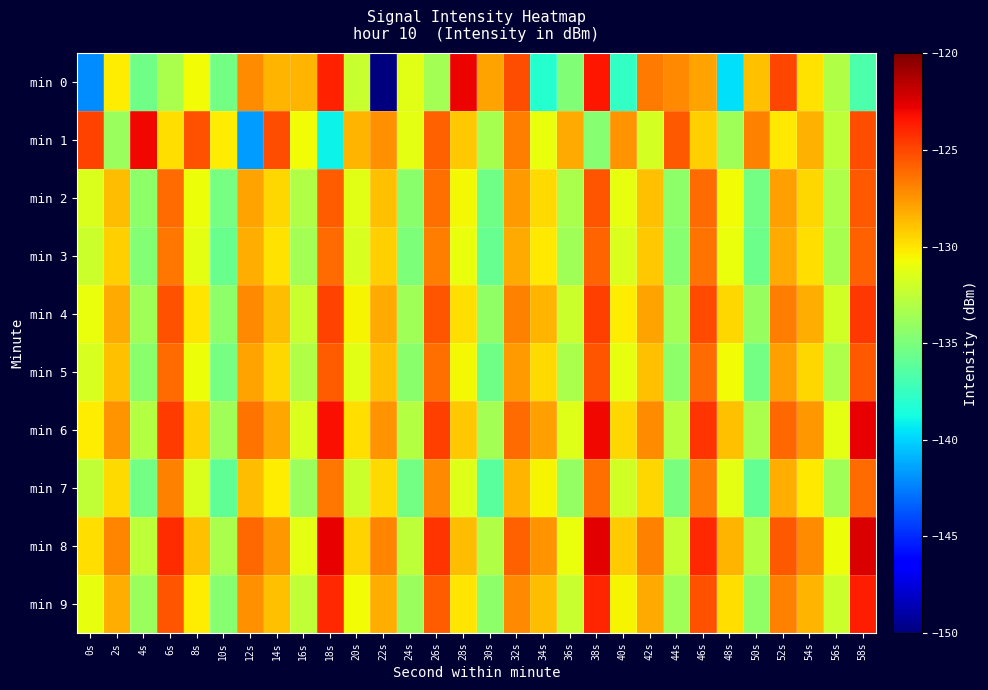

Reading left to right, list all the values displayed in this chart.

min 0: 0s=-142.1	2s=-130.3	4s=-135.5	6s=-133.3	8s=-130.7	10s=-135.2	12s=-127.2	14s=-128.4	16s=-128.5	18s=-123.9	20s=-132.2	22s=-150.0	24s=-131.3	26s=-133.5	28s=-122.9	30s=-127.9	32s=-125.2	34s=-138.1	36s=-134.8	38s=-123.5	40s=-137.6	42s=-126.6	44s=-127.1	46s=-127.9	48s=-139.7	50s=-128.9	52s=-125.0	54s=-129.9	56s=-133.0	58s=-136.7
min 1: 0s=-124.9	2s=-133.9	4s=-123.0	6s=-129.7	8s=-125.3	10s=-130.2	12s=-141.7	14s=-125.2	16s=-130.7	18s=-139.1	20s=-128.5	22s=-127.3	24s=-131.2	26s=-125.8	28s=-129.1	30s=-133.4	32s=-126.7	34s=-130.9	36s=-128.2	38s=-134.6	40s=-127.4	42s=-131.8	44s=-125.6	46s=-129.3	48s=-133.7	50s=-126.9	52s=-130.1	54s=-128.4	56s=-132.6	58s=-125.2
min 2: 0s=-131.5	2s=-128.7	4s=-134.3	6s=-126.1	8s=-130.8	10s=-135.2	12s=-127.9	14s=-129.5	16s=-133.1	18s=-125.7	20s=-131.3	22s=-128.9	24s=-134.5	26s=-126.3	28s=-130.6	30s=-135.4	32s=-127.7	34s=-129.7	36s=-133.3	38s=-125.5	40s=-131.1	42s=-128.8	44s=-134.4	46s=-126.2	48s=-130.7	50s=-135.3	52s=-127.8	54s=-129.6	56s=-133.2	58s=-125.6
min 3: 0s=-132.1	2s=-129.3	4s=-134.7	6s=-126.5	8s=-131.2	10s=-135.6	12s=-128.3	14s=-129.9	16s=-133.5	18s=-126.1	20s=-131.7	22s=-129.3	24s=-134.9	26s=-126.7	28s=-131.0	30s=-135.8	32s=-128.1	34s=-130.1	36s=-133.7	38s=-125.9	40s=-131.5	42s=-129.1	44s=-134.6	46s=-126.4	48s=-130.9	50s=-135.5	52s=-128.2	54s=-129.8	56s=-133.4	58s=-125.8
min 4: 0s=-130.9	2s=-128.1	4s=-133.7	6s=-125.3	8s=-130.0	10s=-134.4	12s=-127.1	14s=-128.7	16s=-132.3	18s=-124.9	20s=-130.5	22s=-128.1	24s=-133.7	26s=-125.5	28s=-129.8	30s=-134.2	32s=-126.9	34s=-128.5	36s=-132.1	38s=-124.7	40s=-130.3	42s=-127.9	44s=-133.5	46s=-125.1	48s=-129.6	50s=-134.0	52s=-126.7	54s=-128.3	56s=-131.9	58s=-124.5
min 5: 0s=-131.7	2s=-128.9	4s=-134.5	6s=-126.1	8s=-130.8	10s=-135.2	12s=-127.9	14s=-129.5	16s=-133.1	18s=-125.7	20s=-131.3	22s=-128.9	24s=-134.5	26s=-126.3	28s=-130.6	30s=-135.4	32s=-127.7	34s=-129.7	36s=-133.3	38s=-125.5	40s=-131.1	42s=-128.8	44s=-134.4	46s=-126.2	48s=-130.7	50s=-135.3	52s=-127.8	54s=-129.6	56s=-133.2	58s=-125.6
min 6: 0s=-130.2	2s=-127.4	4s=-133.0	6s=-124.6	8s=-129.3	10s=-133.7	12s=-126.4	14s=-128.0	16s=-131.6	18s=-123.2	20s=-129.8	22s=-127.4	24s=-133.0	26s=-124.8	28s=-129.1	30s=-133.5	32s=-126.2	34s=-127.8	36s=-131.4	38s=-123.0	40s=-129.6	42s=-127.2	44s=-132.8	46s=-124.4	48s=-128.9	50s=-133.3	52s=-126.0	54s=-127.6	56s=-131.2	58s=-122.8
min 7: 0s=-132.5	2s=-129.7	4s=-135.3	6s=-126.9	8s=-131.6	10s=-136.0	12s=-128.7	14s=-130.3	16s=-133.9	18s=-126.5	20s=-132.1	22s=-129.7	24s=-135.3	26s=-127.1	28s=-131.4	30s=-136.2	32s=-128.5	34s=-130.5	36s=-134.1	38s=-126.3	40s=-131.9	42s=-129.5	44s=-135.1	46s=-126.7	48s=-131.2	50s=-135.9	52s=-128.3	54s=-130.1	56s=-133.7	58s=-126.1
min 8: 0s=-129.8	2s=-127.0	4s=-132.6	6s=-124.2	8s=-128.9	10s=-133.3	12s=-126.0	14s=-127.6	16s=-131.2	18s=-122.8	20s=-129.4	22s=-127.0	24s=-132.6	26s=-124.4	28s=-128.7	30s=-133.1	32s=-125.8	34s=-127.4	36s=-131.0	38s=-122.6	40s=-129.2	42s=-126.8	44s=-132.4	46s=-124.0	48s=-128.5	50s=-132.9	52s=-125.6	54s=-127.2	56s=-130.8	58s=-122.4
min 9: 0s=-131.1	2s=-128.3	4s=-133.9	6s=-125.5	8s=-130.2	10s=-134.6	12s=-127.3	14s=-128.9	16s=-132.5	18s=-124.1	20s=-130.7	22s=-128.3	24s=-133.9	26s=-125.7	28s=-130.0	30s=-134.4	32s=-127.1	34s=-128.7	36s=-132.3	38s=-123.9	40s=-130.5	42s=-128.1	44s=-133.7	46s=-125.3	48s=-129.8	50s=-134.2	52s=-126.9	54s=-128.5	56s=-132.1	58s=-123.7